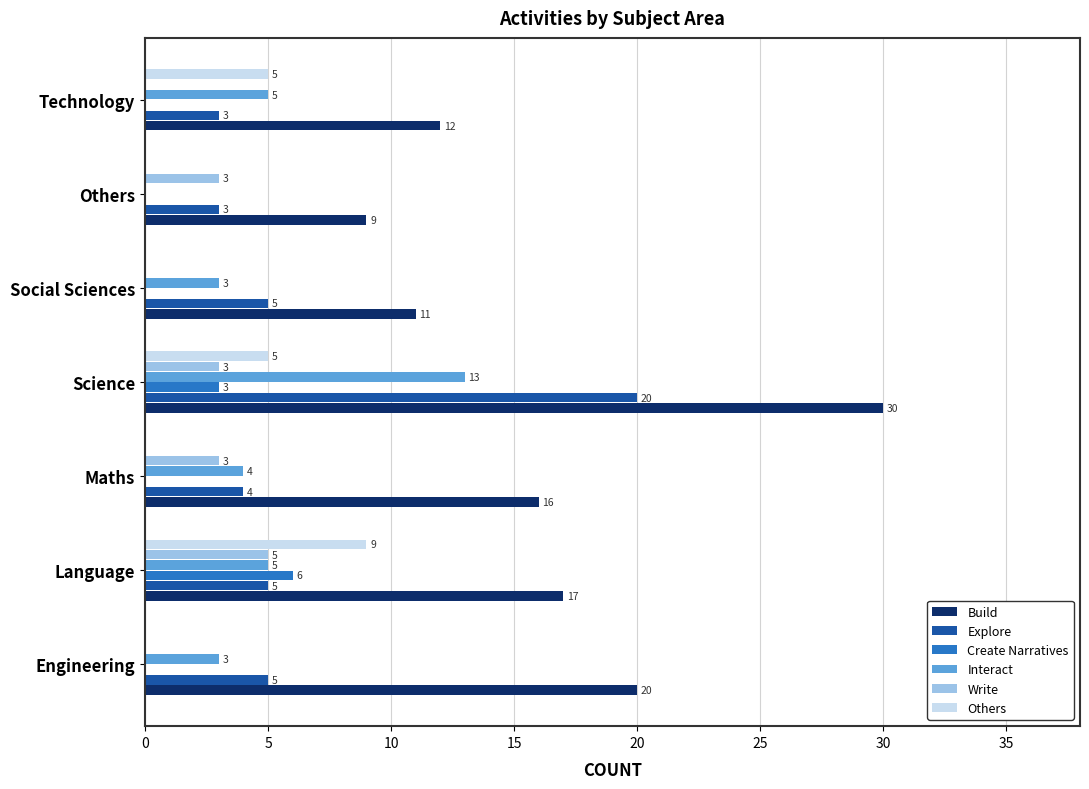

Which series has the largest range (max minus min)?

Build